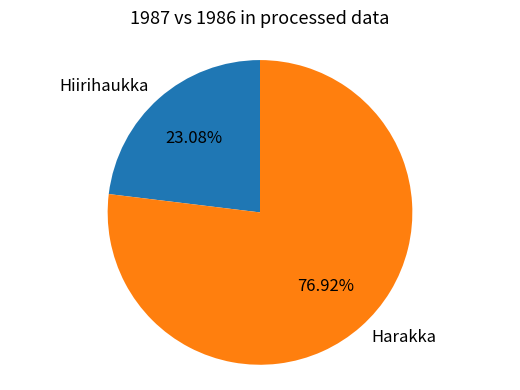

To the nearest percent, what portion does Hiirihaukka represent?

23%